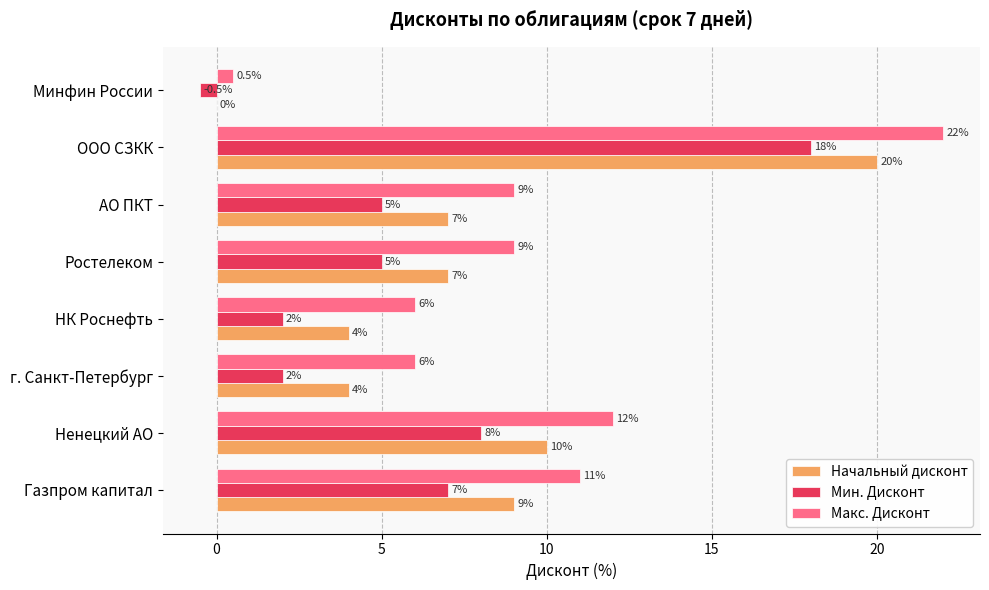

Read the Макс. Дисконт value at Газпром капитал.

11.0